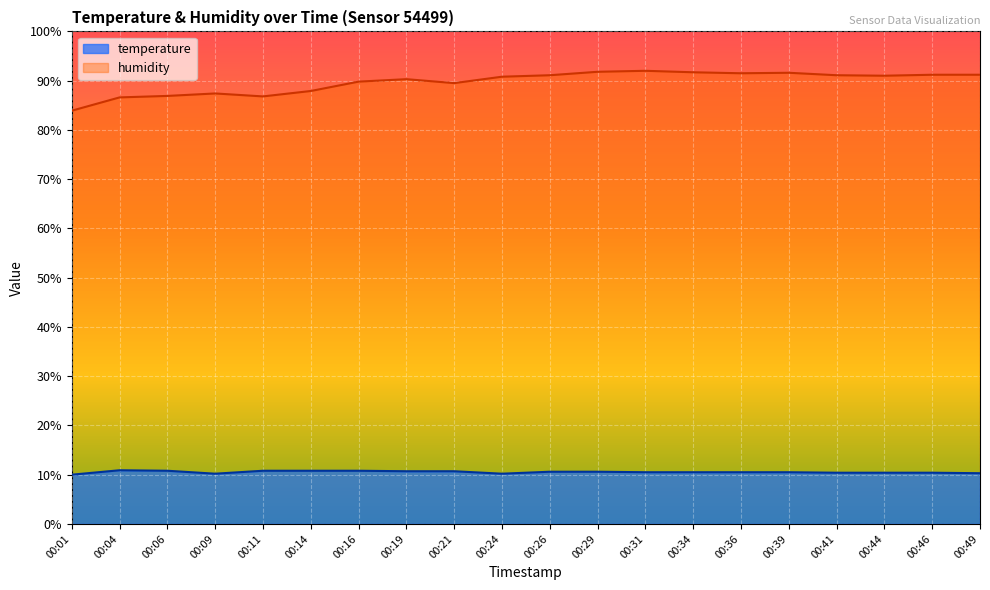

How many interior local peaks does the humidity series have?

4